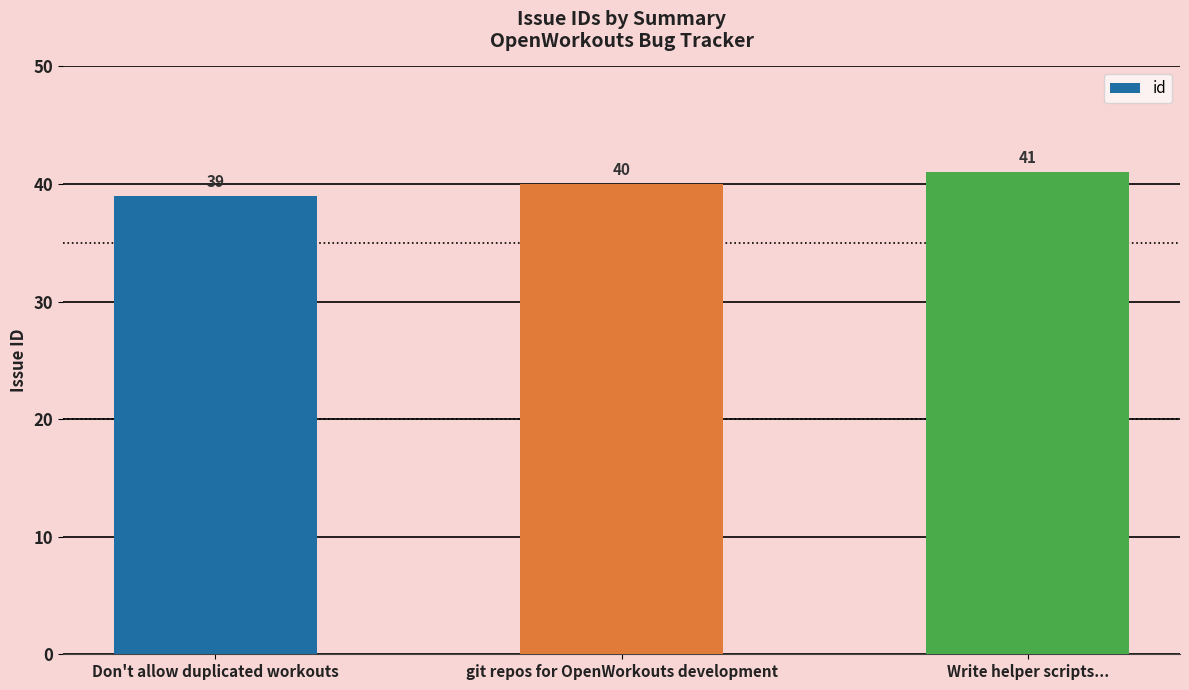

At which label is the value closest to 40?

git repos for OpenWorkouts development